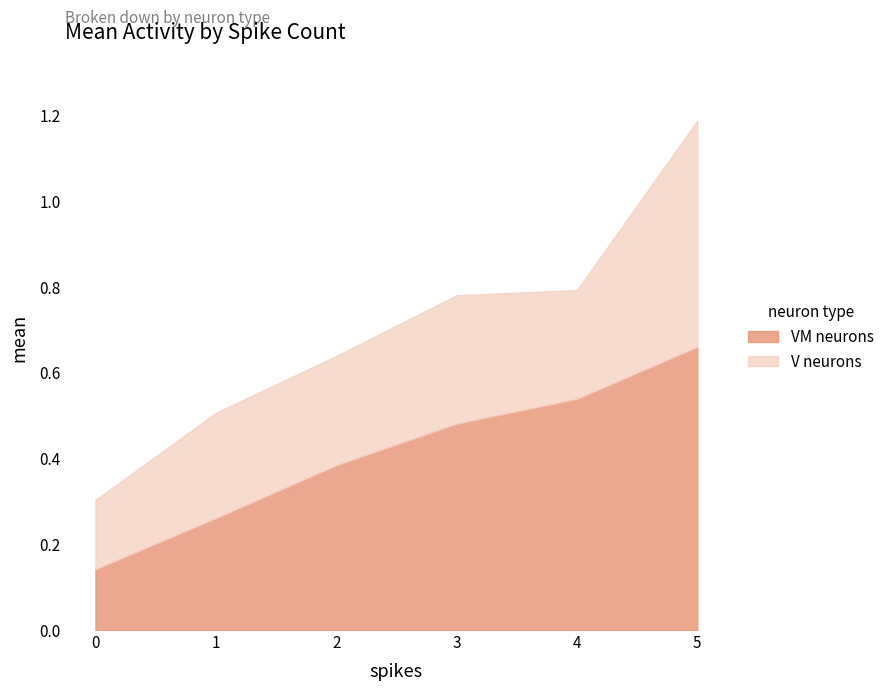

At how many categories does at least one series exceed 0?

6